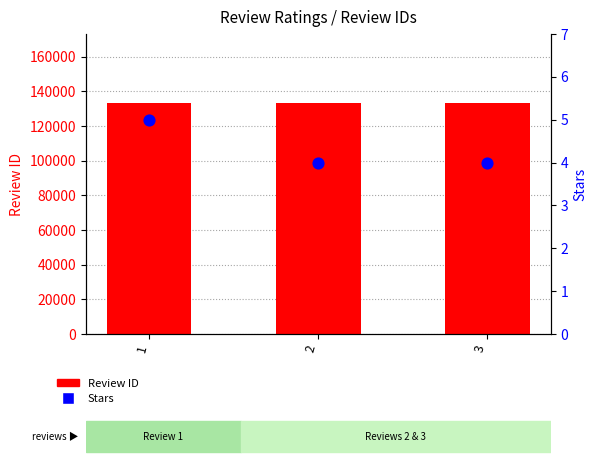

Which series has the largest total across all categories?

Review ID